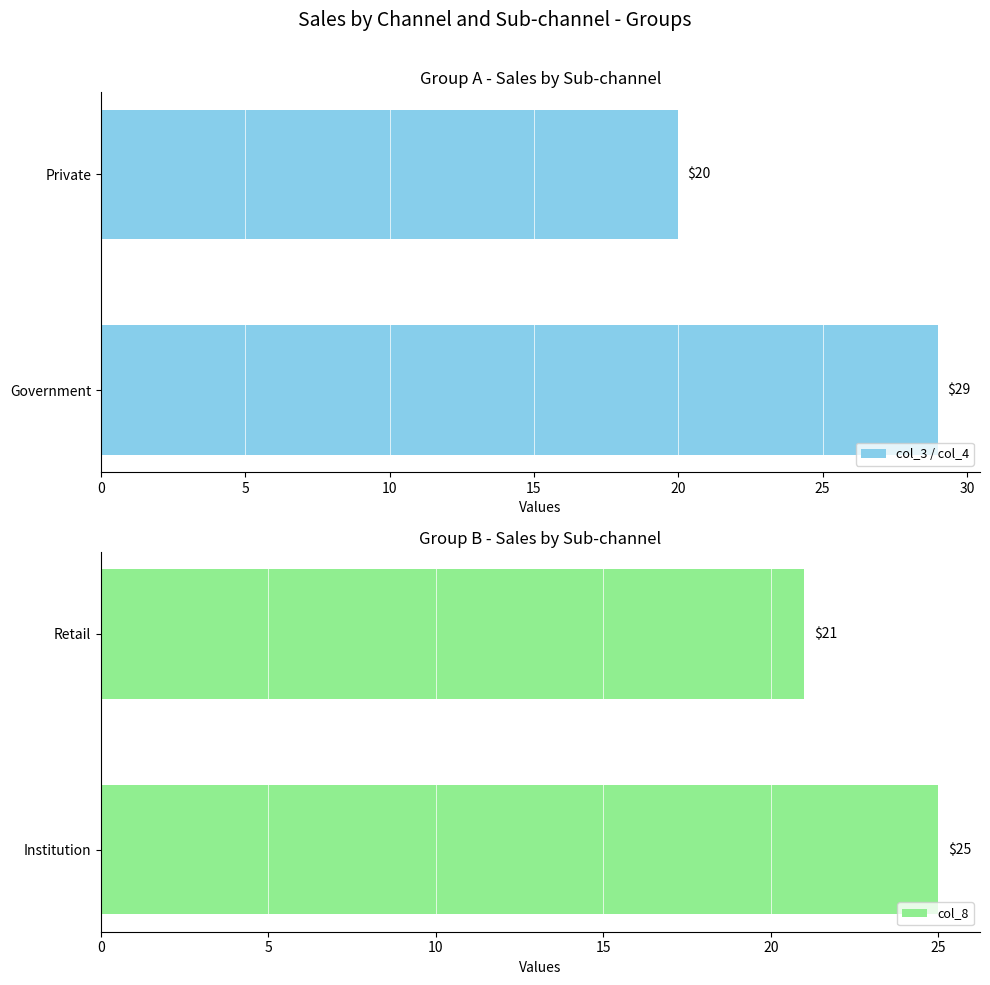

List the labels in order of col_3 / col_4 value, smallest first.

Private, Government